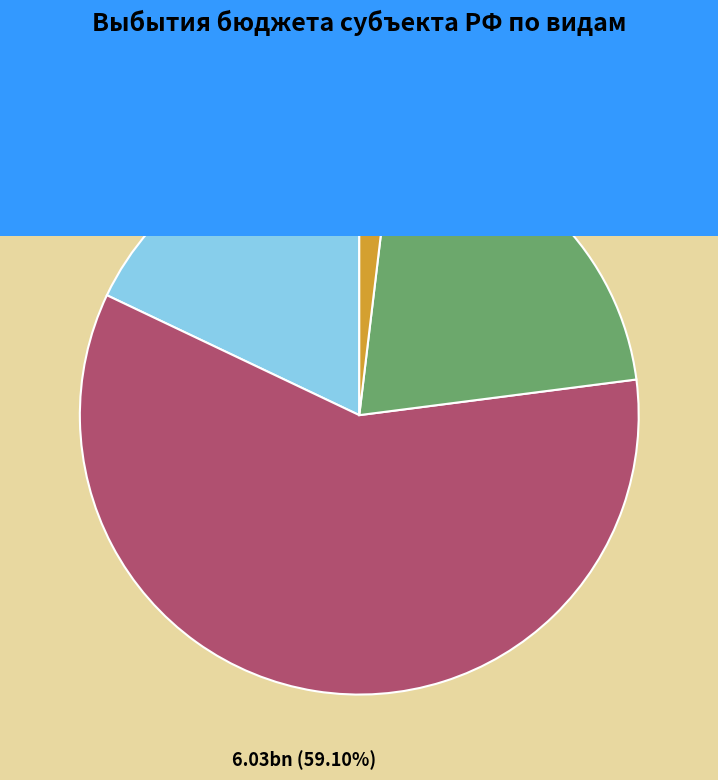

Is it true that дотации is 21% of the pie?

True